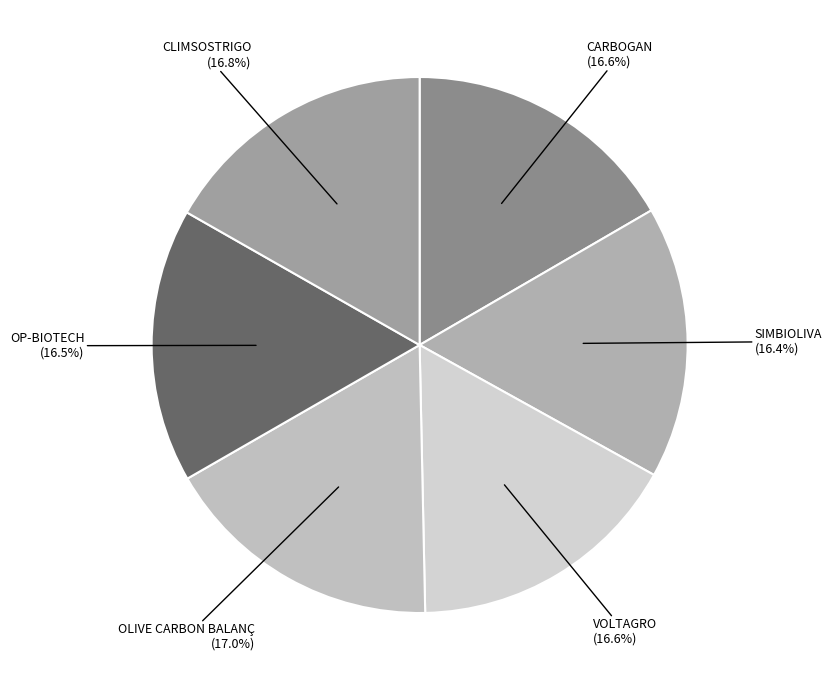

To the nearest percent, what is the difference between the largest and smallest slice percentages?

1%